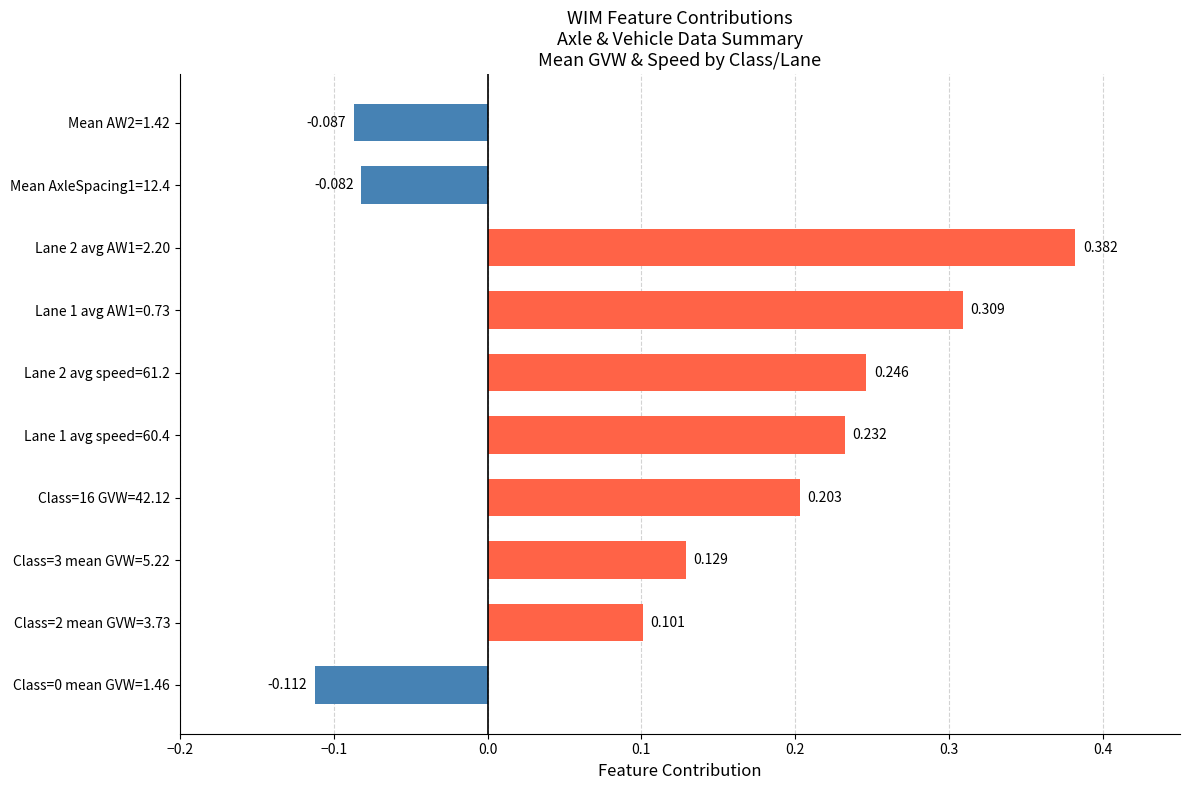

Which label corresponds to the largest value in the chart?

Lane 2 avg AW1=2.20